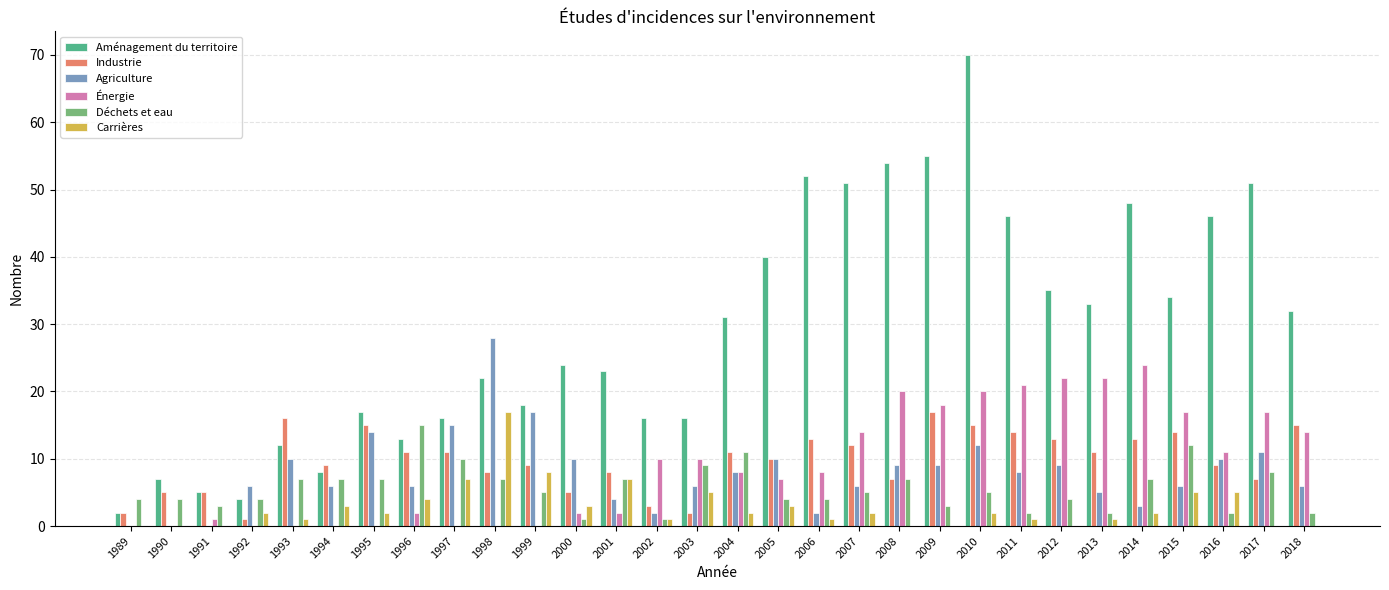

Is it true that Aménagement du territoire equals 13 at 1996?

True